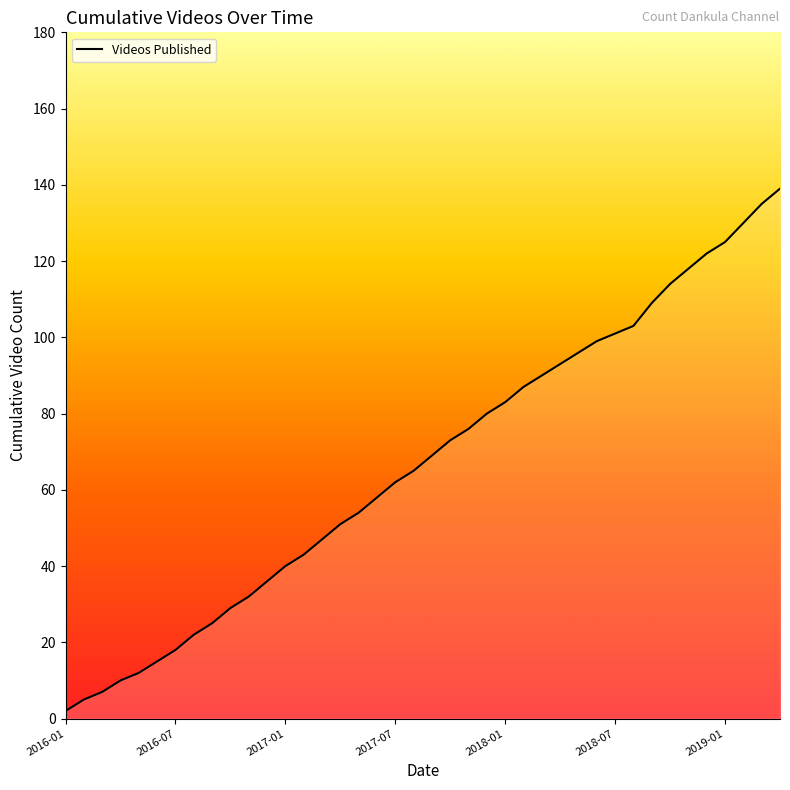

What is the difference between the maximum and minimum values?

137